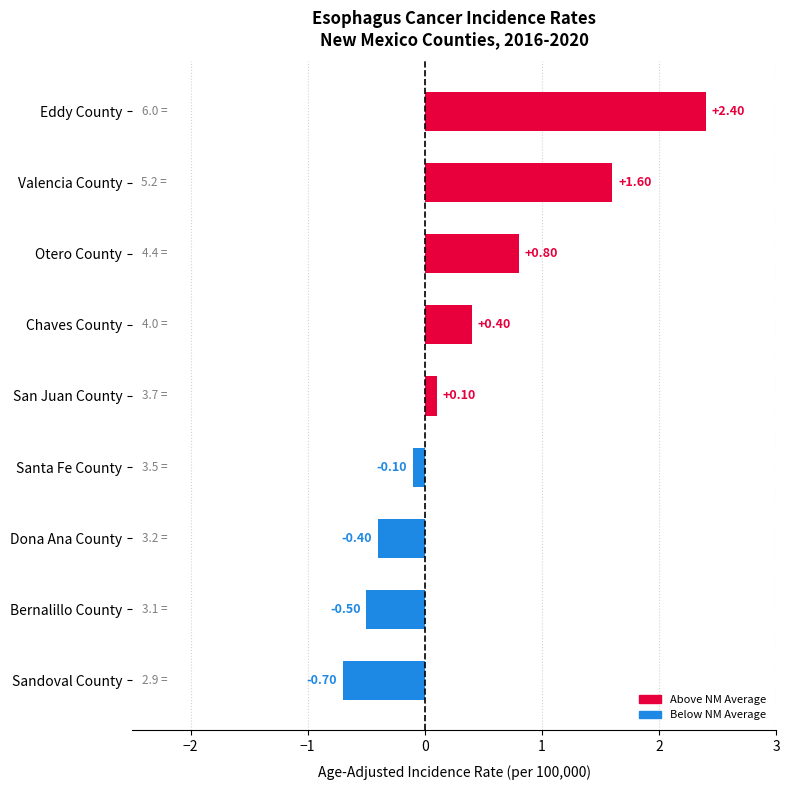

What is the label of the 6th bar from the bottom?

Chaves County